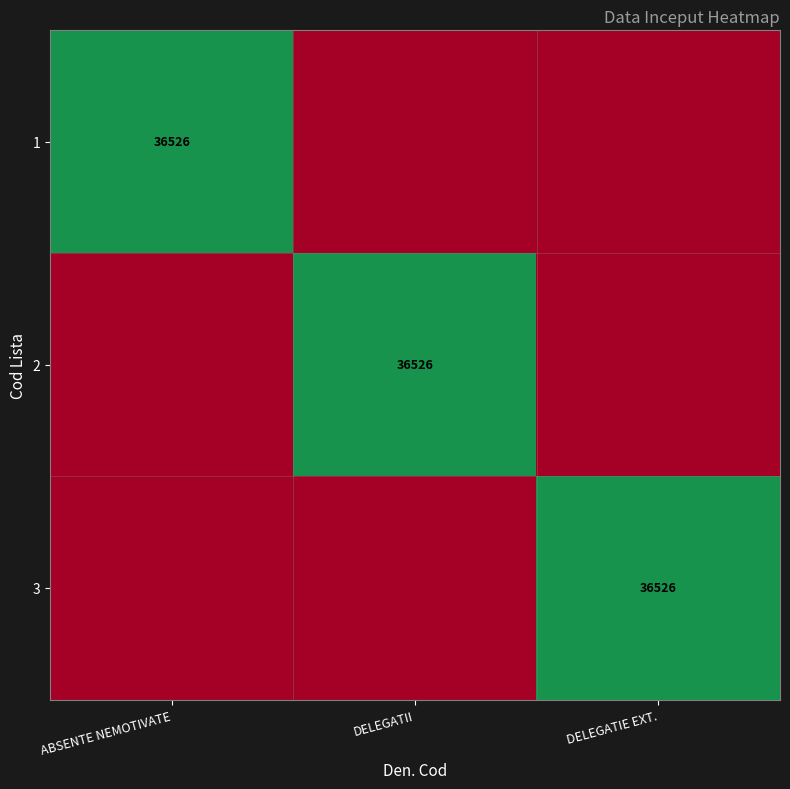

At which category does the chart reach its peak across all series?

ABSENTE NEMOTIVATE